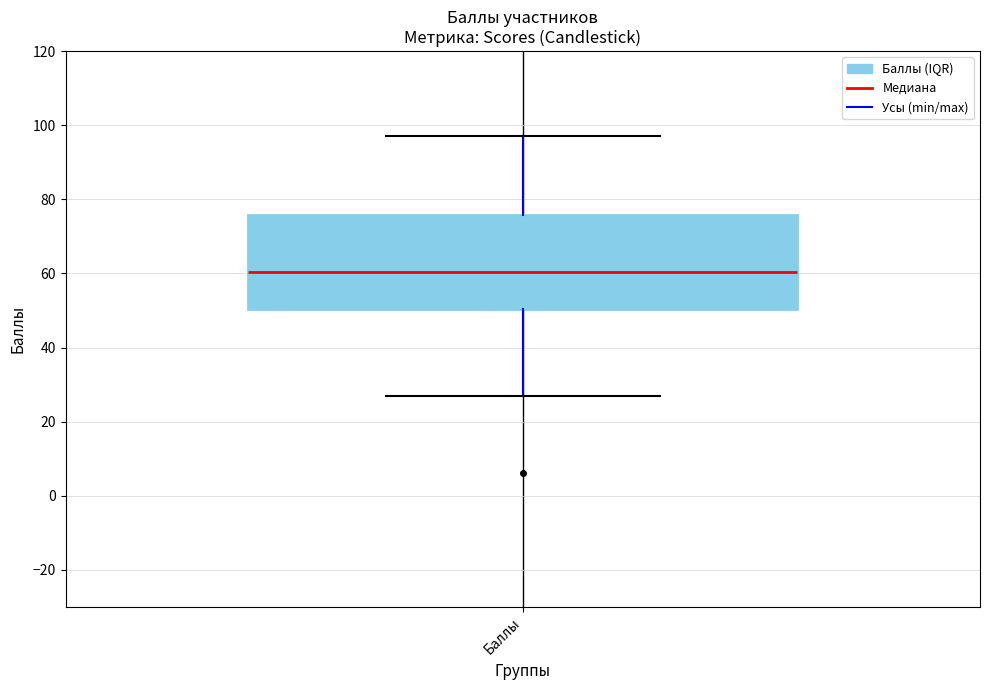

Where is the upper edge of the box for Баллы on the y-axis? The values are not printed on the chart, so give them approximately, as read against the axis.

76